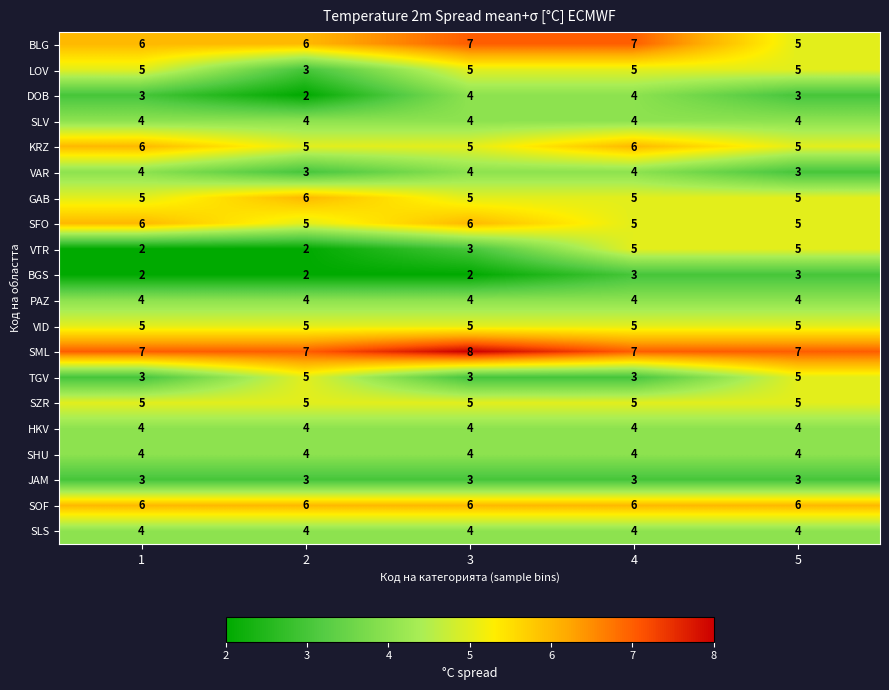

At how many categories does at least one series exceed 3?

5